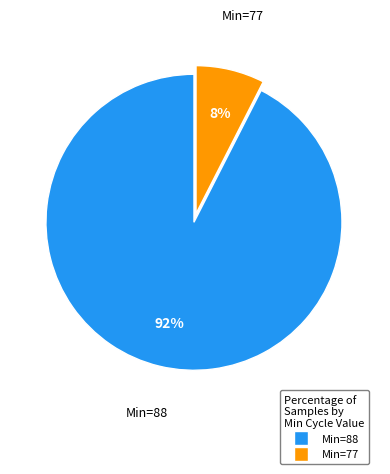

How many segments does this pie chart have?

2